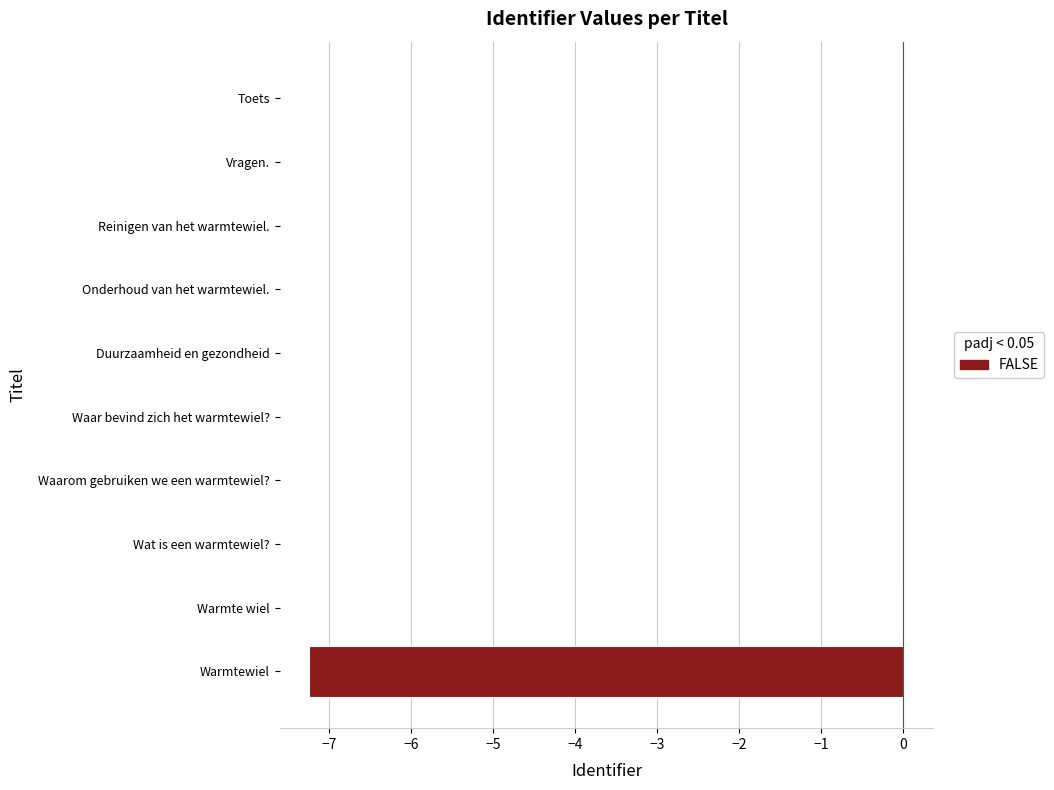

What is the sum of all values?

-7.2